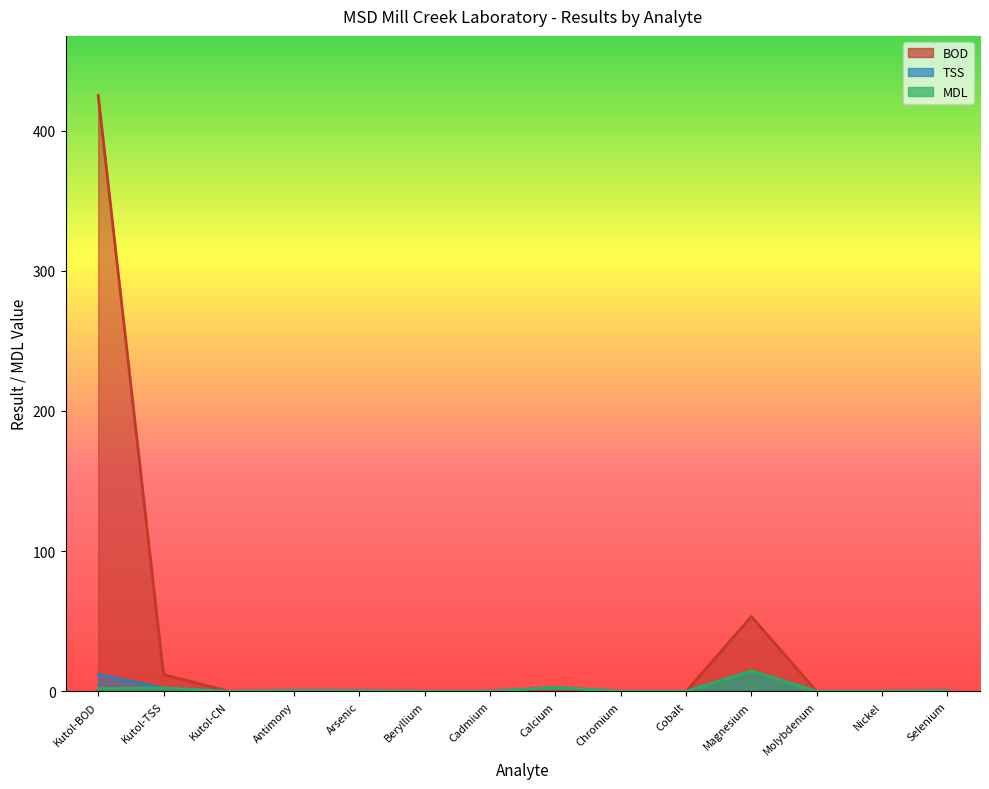

The value of TSS at Kutol-TSS is 4.1. True or false?

False